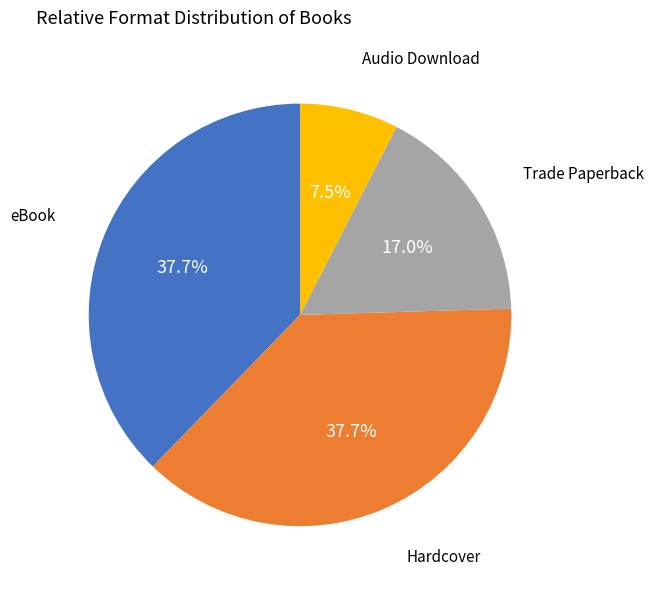

To the nearest percent, what is the difference between the largest and smallest slice percentages?

30%